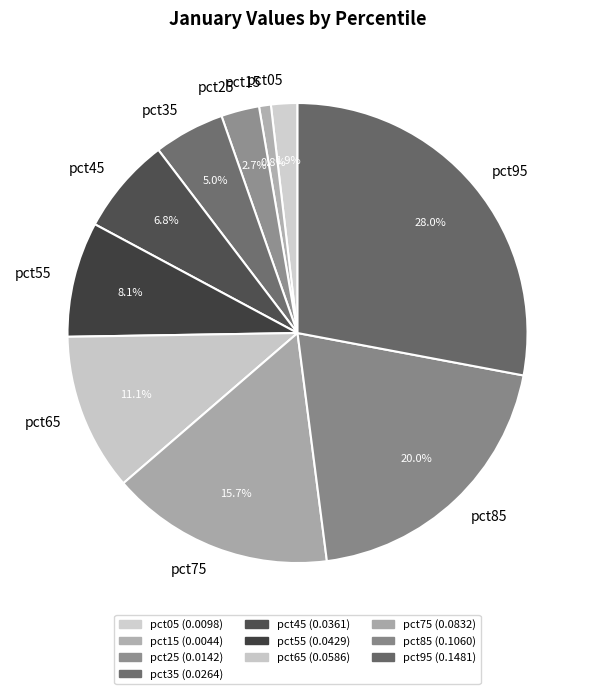

To the nearest percent, what is the average slice percentage?

10%